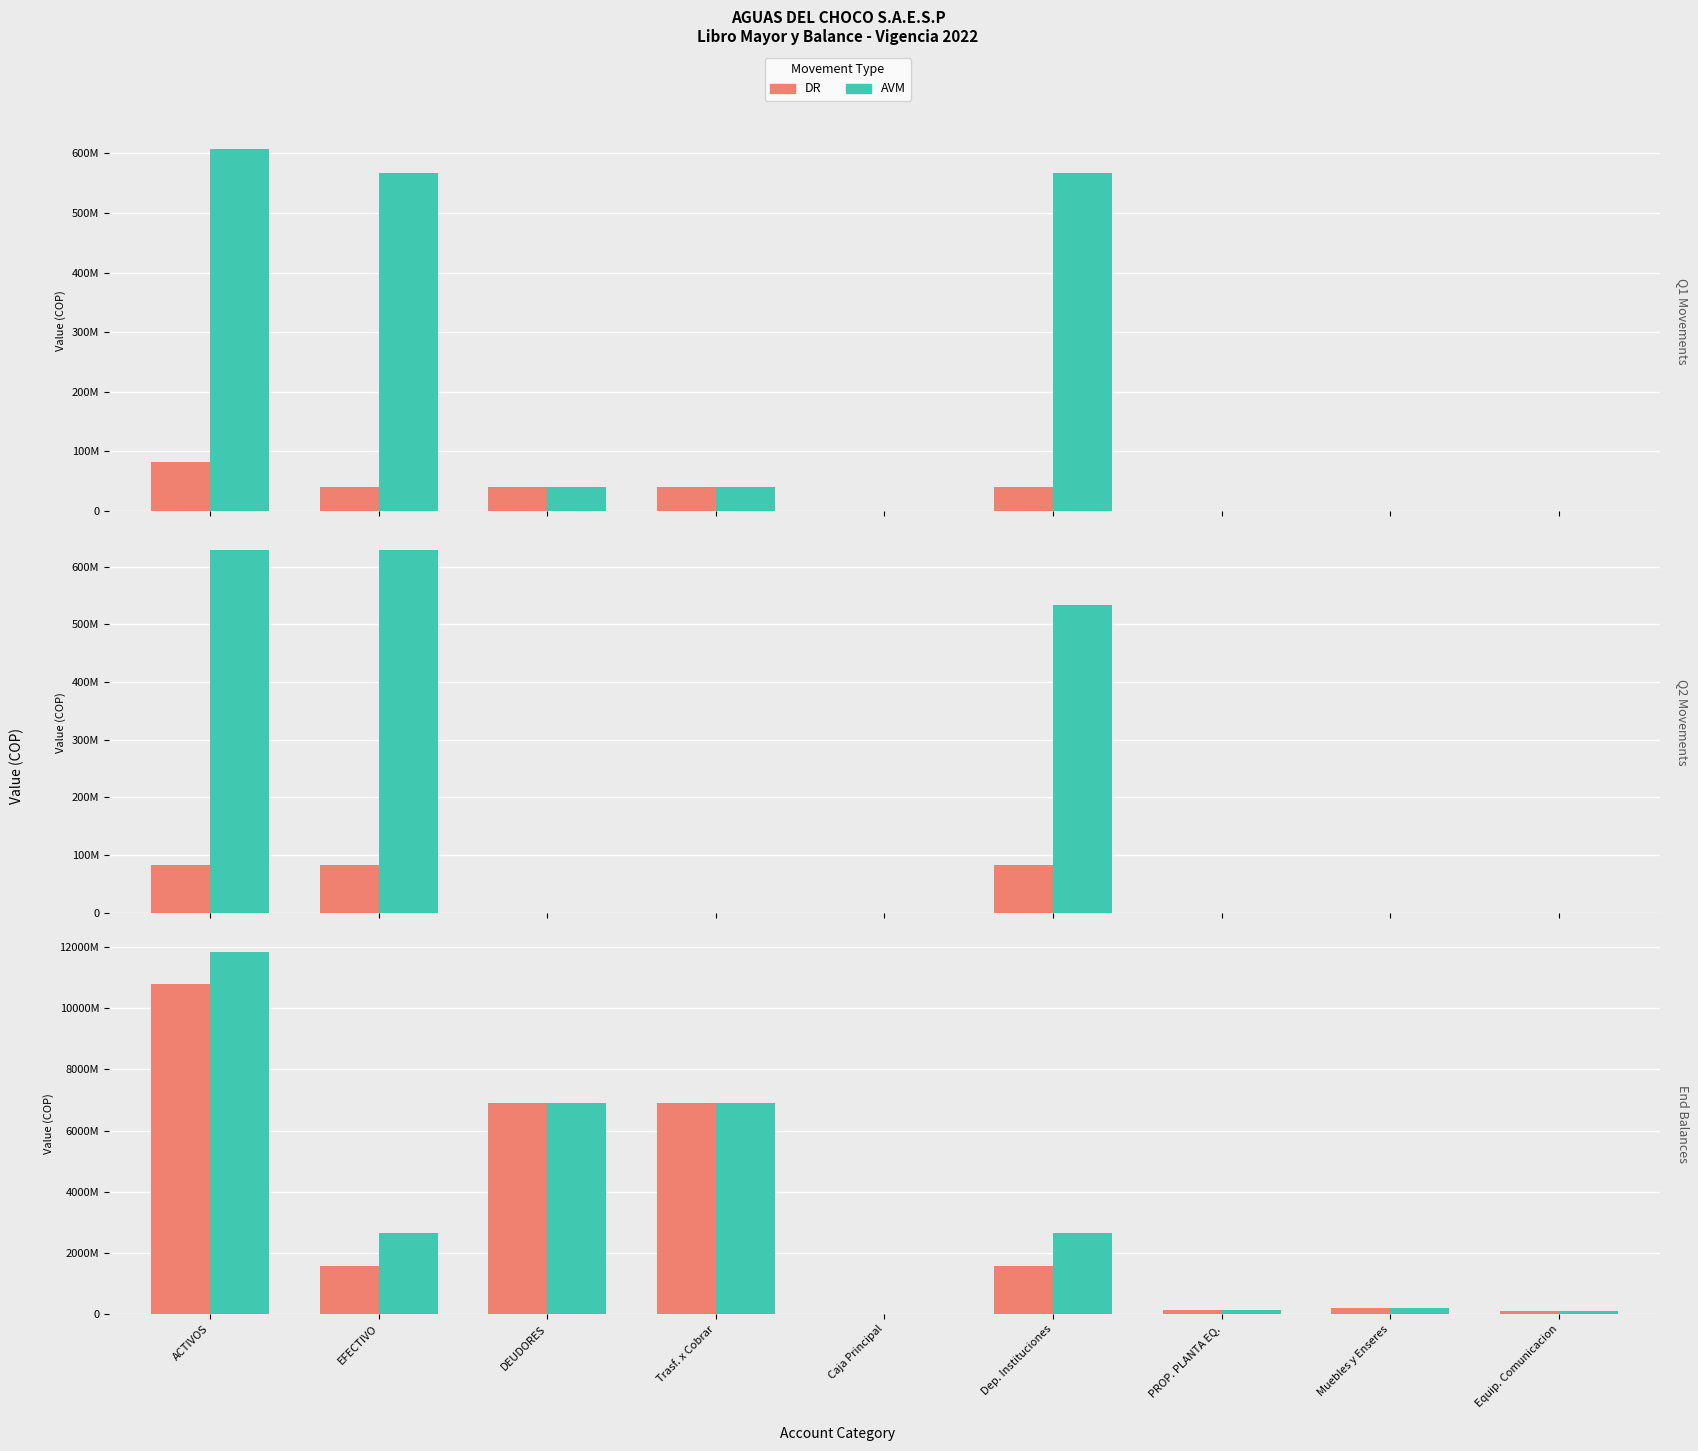

What is the maximum value shown in the chart?

11851150744